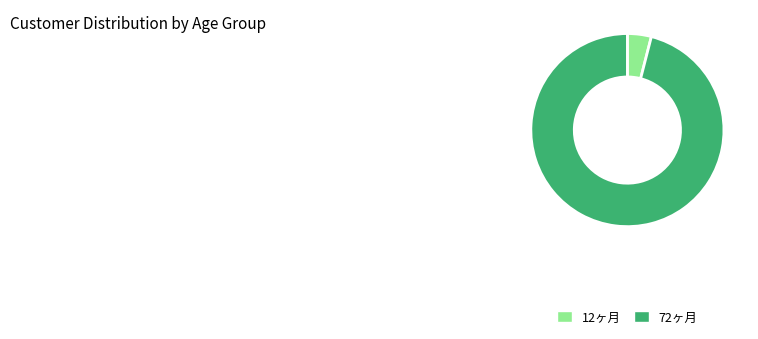

Does any single category account for the majority?

Yes